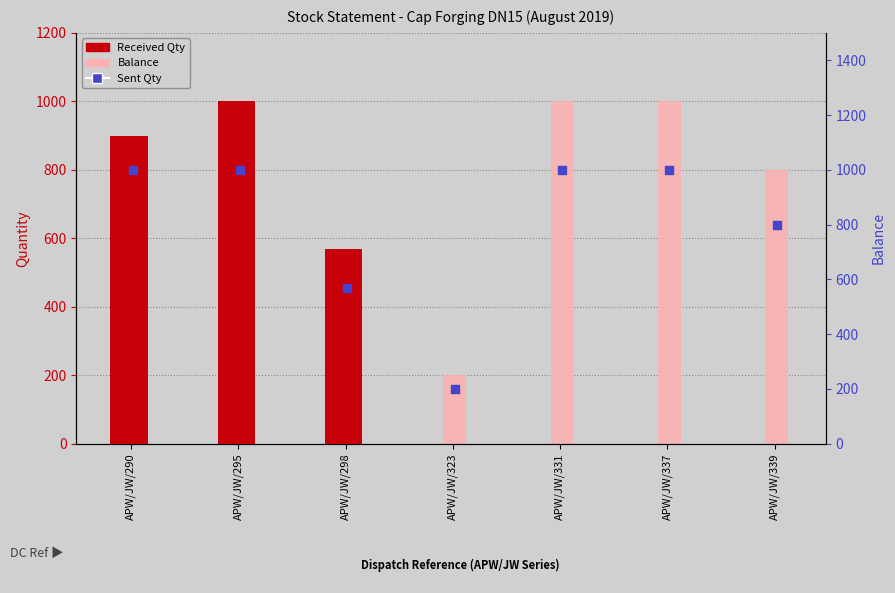

What is the total value across all series at APW/JW/323?

400